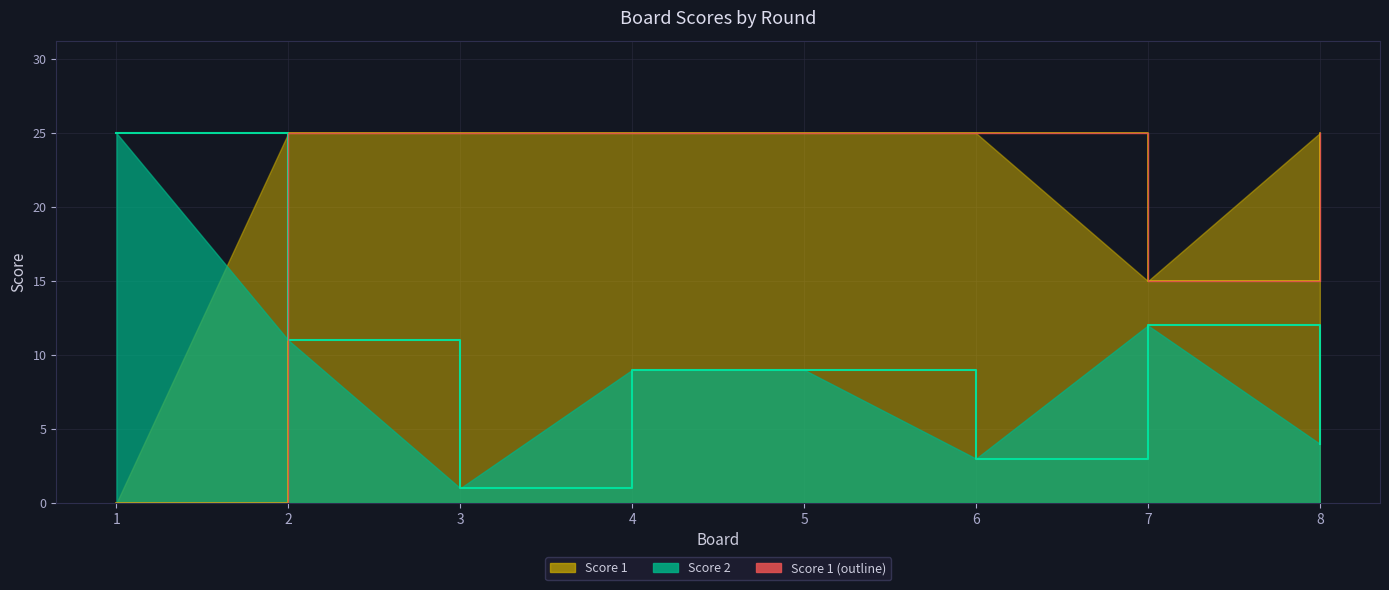

What is the ratio of the value at 5 to the value at 2?

1.0